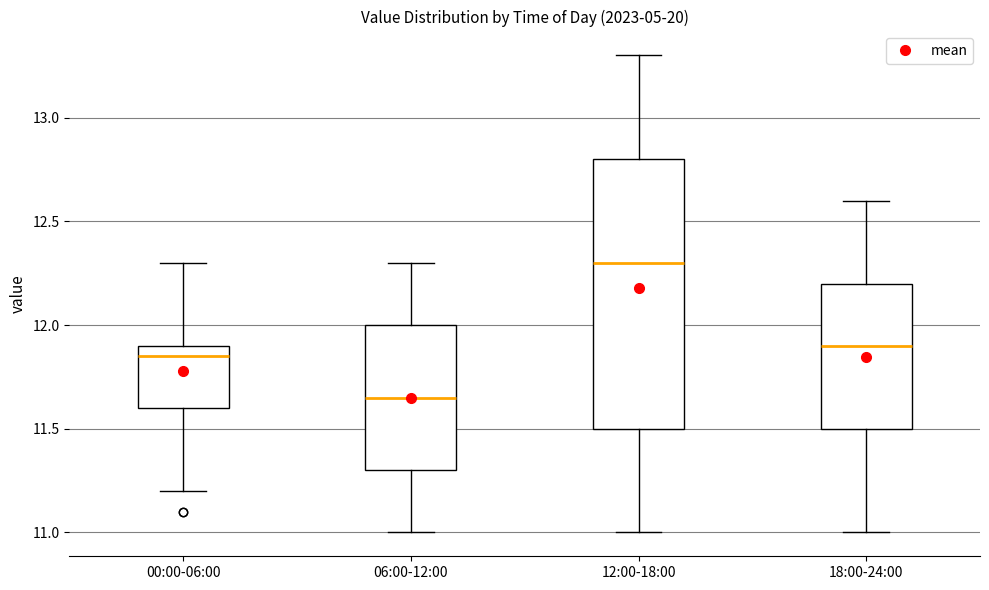

Comparing the boxes themselves (not the whiskers), which one is the tallest?

12:00-18:00